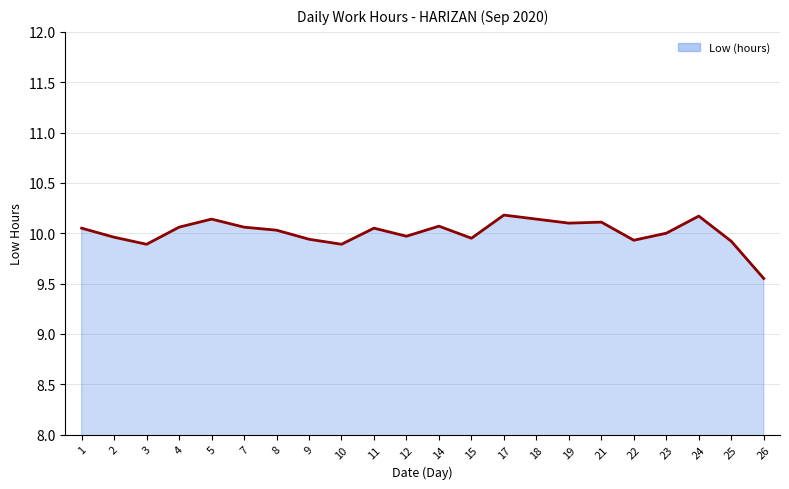

What is the change in value from 10 to 17?

+0.3